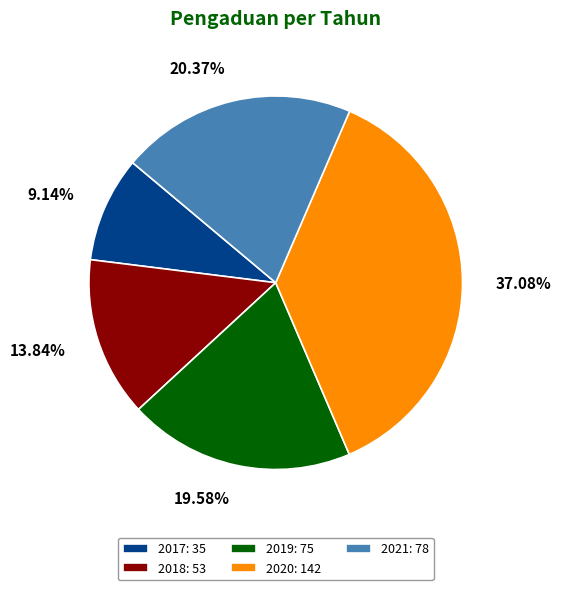

How much of the chart is everything except 2017?

90.9%